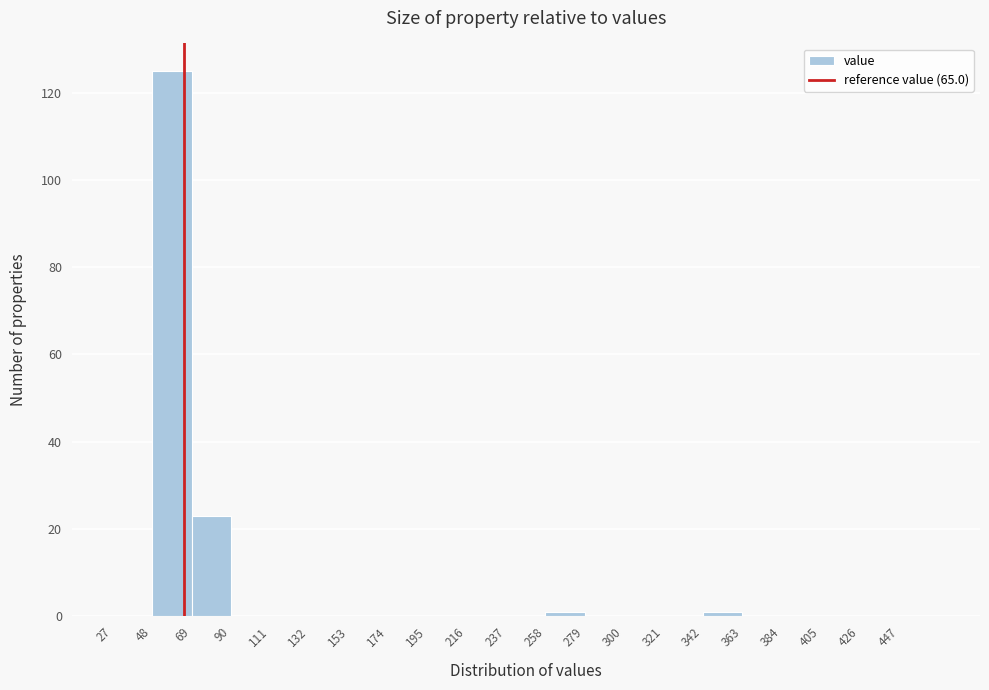

Reading left to right, list every bar in this chart as the range it spans on the x-axis followed by its height. Neither the bar edges nor the heights are printed on the chart, so give them approximately, as read against the axes.

27 to 48: 0
48 to 69: 126
69 to 90: 24
90 to 111: 0
111 to 132: 0
132 to 153: 0
153 to 174: 0
174 to 195: 0
195 to 216: 0
216 to 237: 0
237 to 258: 0
258 to 279: under 2
279 to 300: 0
300 to 321: 0
321 to 342: 0
342 to 363: under 2
363 to 384: 0
384 to 405: 0
405 to 426: 0
426 to 447: 0
447 to 468: 0